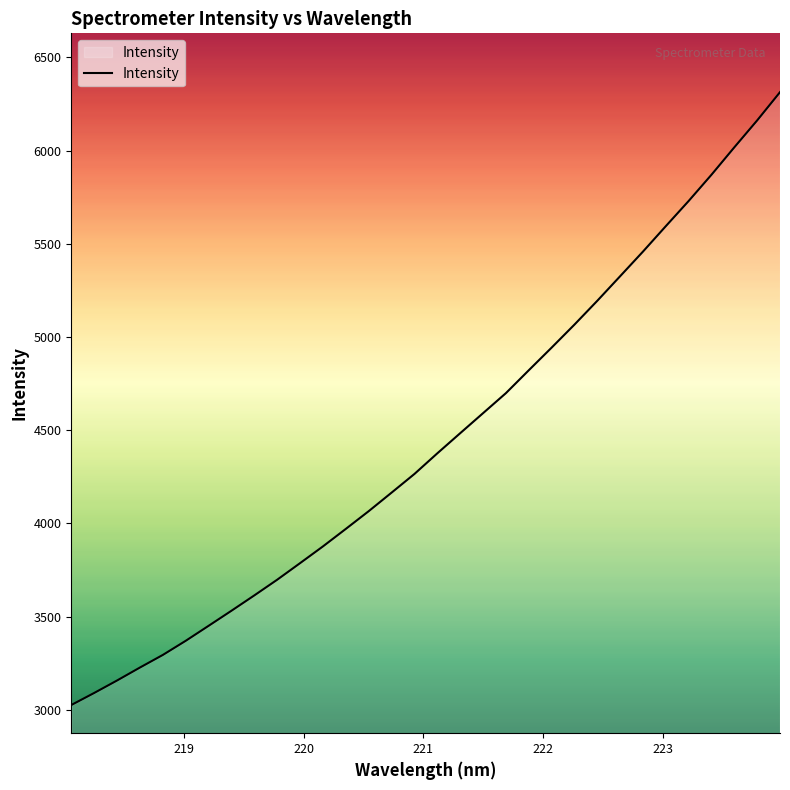

What is the difference between the second highest and second lowest values?

3072.7